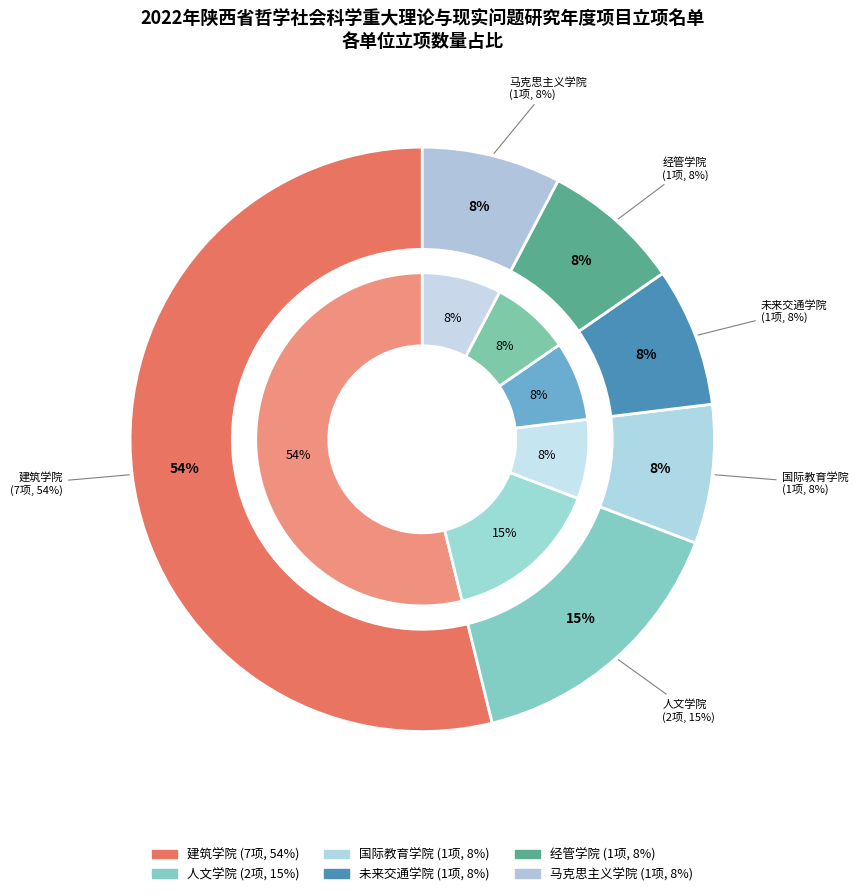

What percentage is the 经管学院 slice, to the nearest percent?

8%